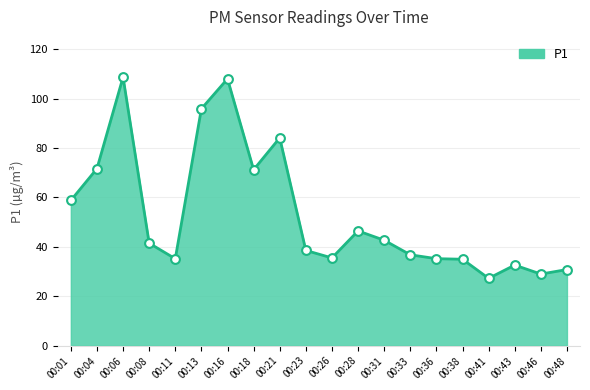

Between 00:18 and 00:28, which is larger?

00:18